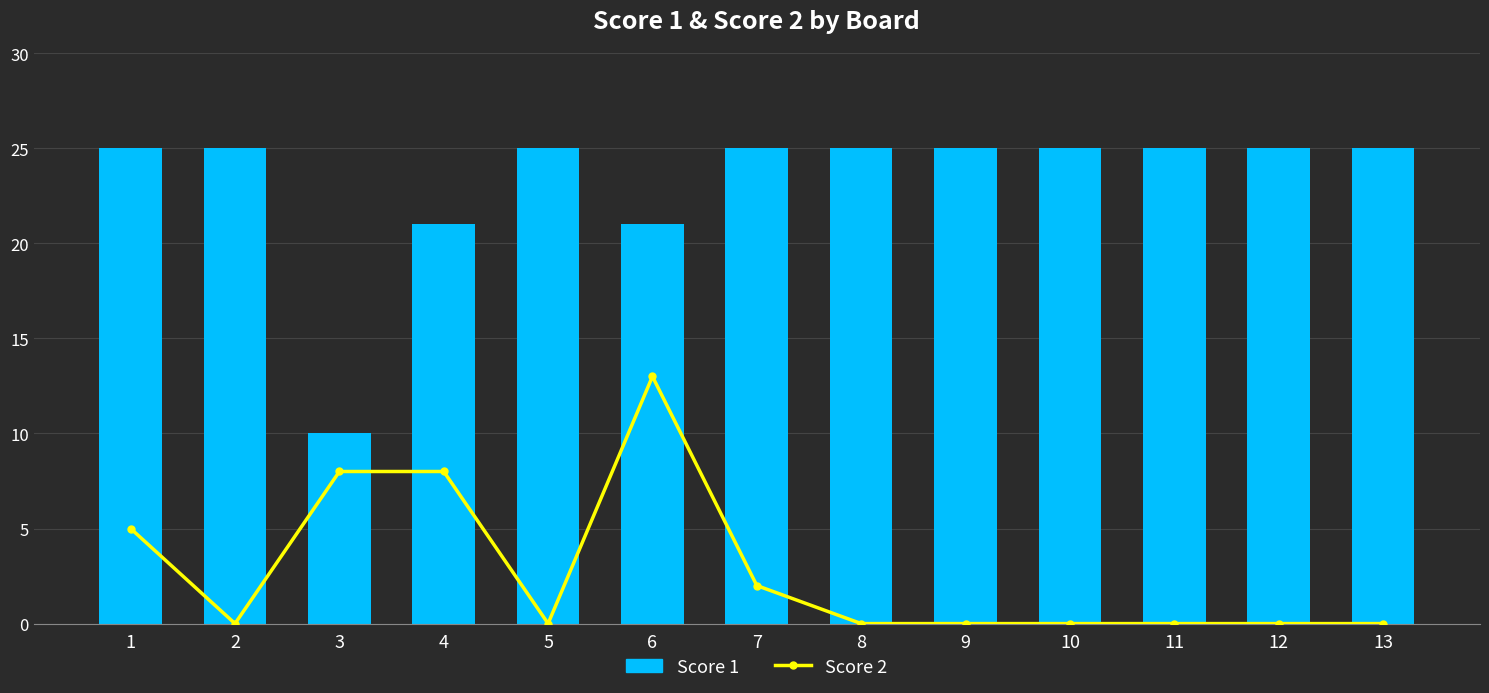

What is the average value of the Score 2 series?

3